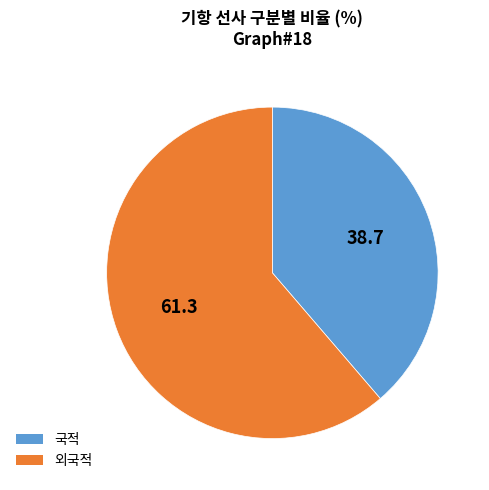

How many slices are in this pie chart?

2